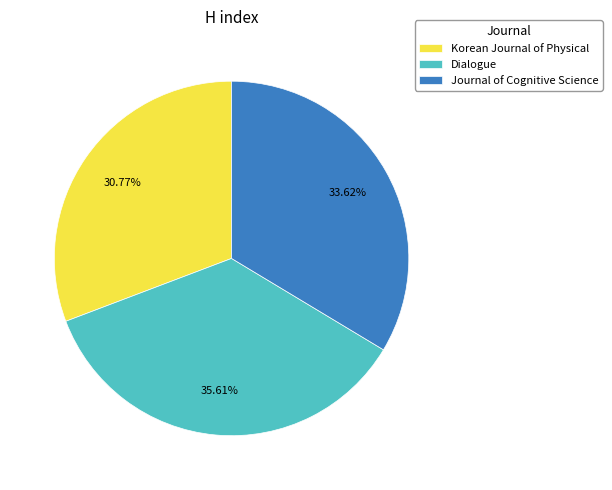

To the nearest percent, what portion does Korean Journal of Physical represent?

31%